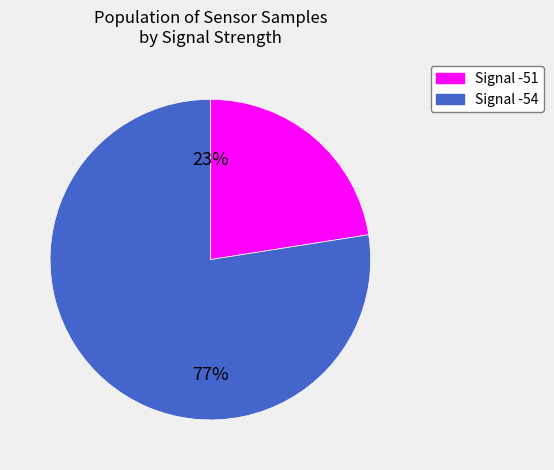

What is the smallest slice in the pie chart?

Signal -51